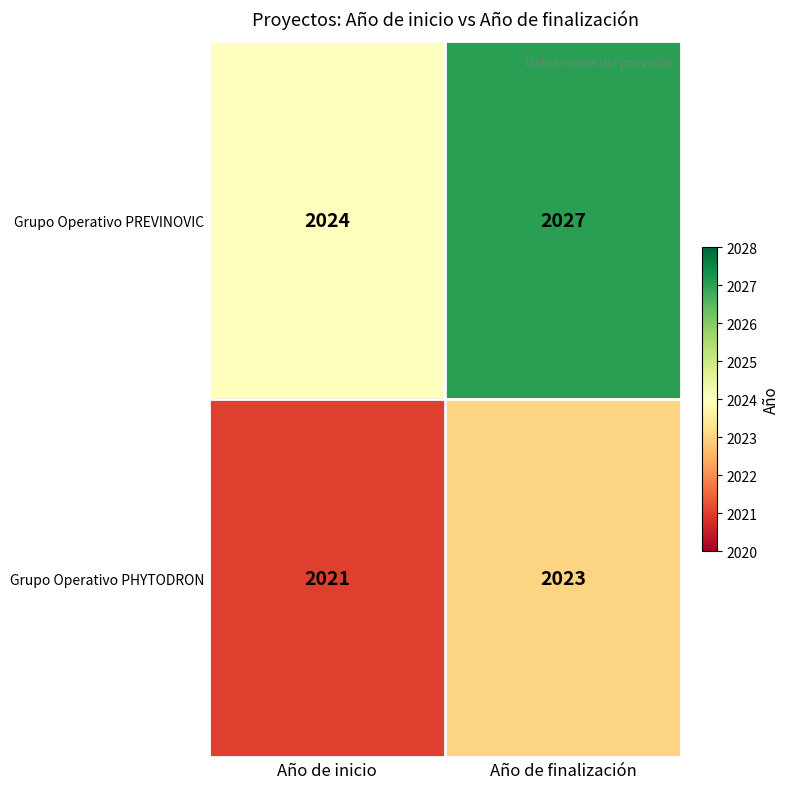

Which series has the largest total across all categories?

Grupo Operativo PREVINOVIC